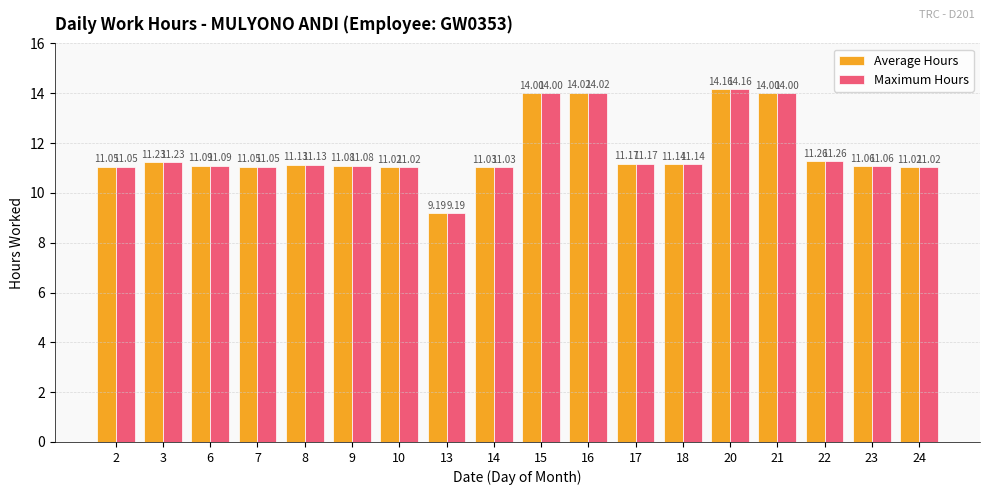

Is the value of Average Hours at 14 greater than the value of Maximum Hours at 9?

No